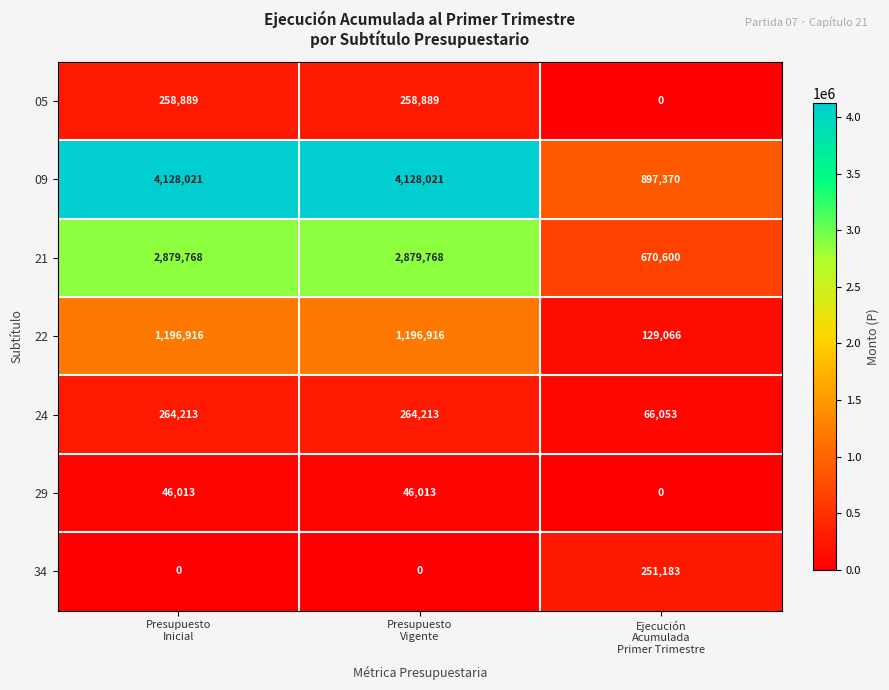

Count the 05 values in the range 0 to 258889.

3